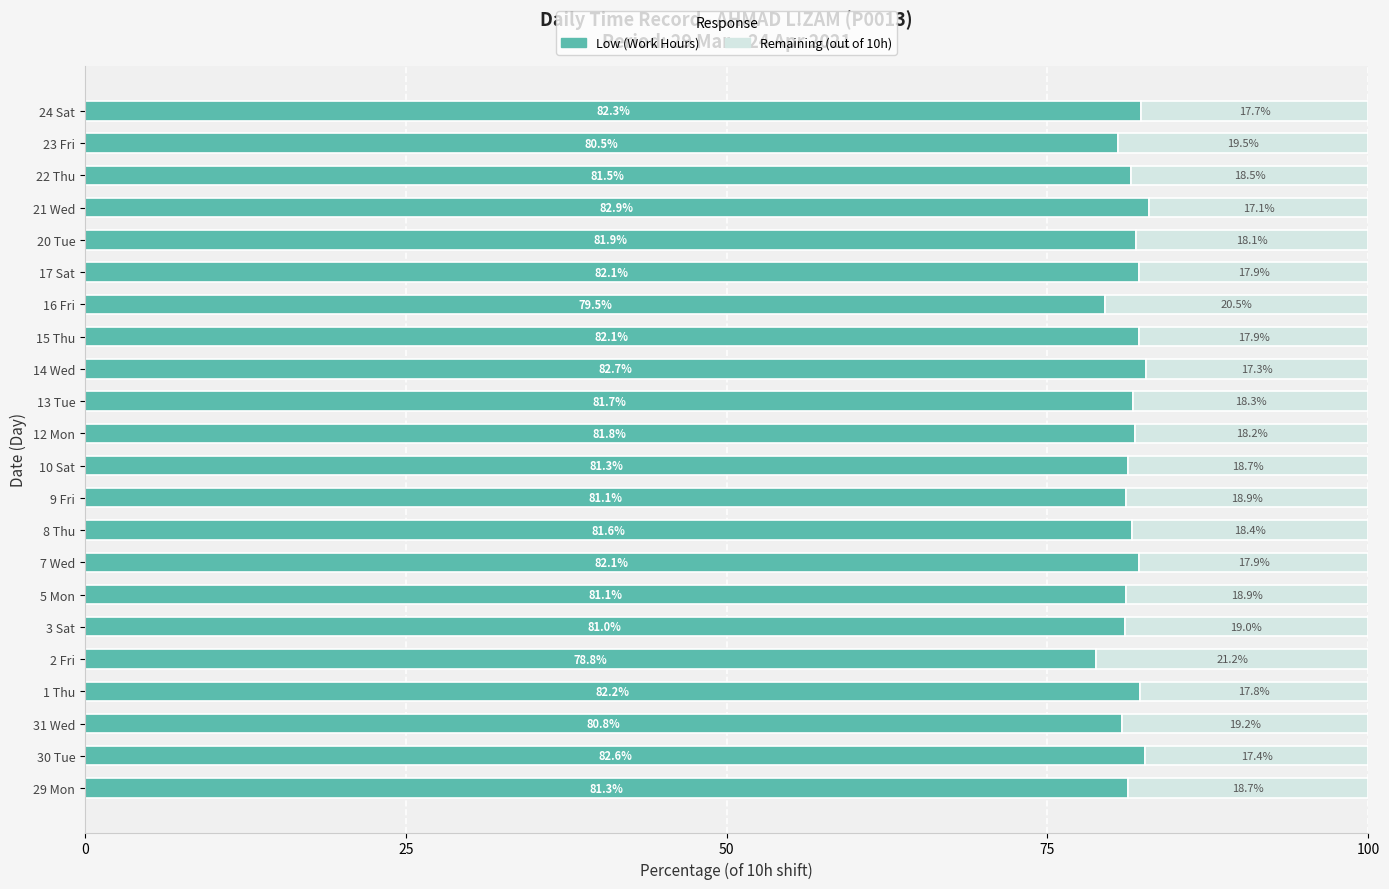

What is the total value across all series at 31 Wed?

100.0